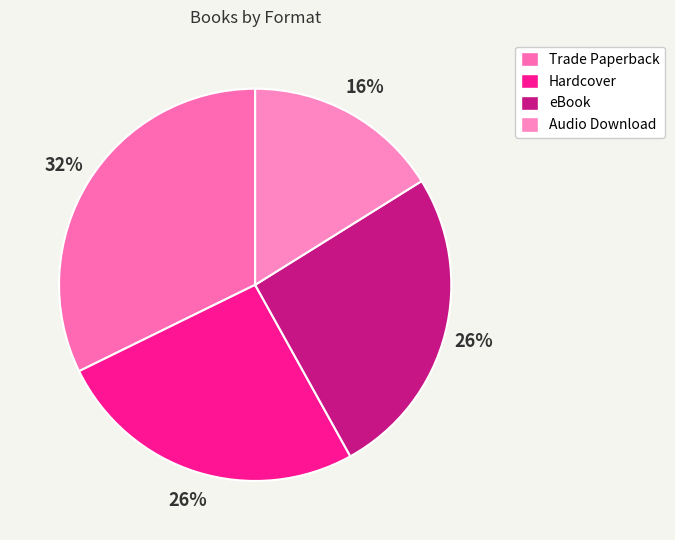

What is the largest slice in the pie chart?

Trade Paperback